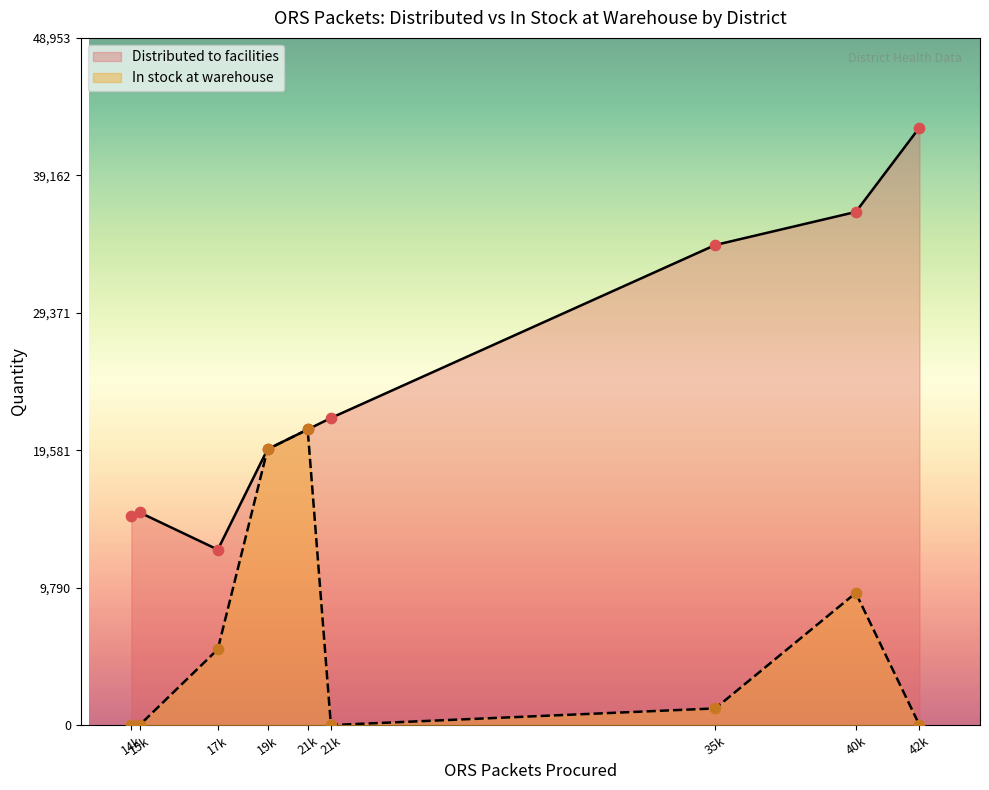

What are all the series names shown in the legend?

Distributed to facilities, In stock at warehouse